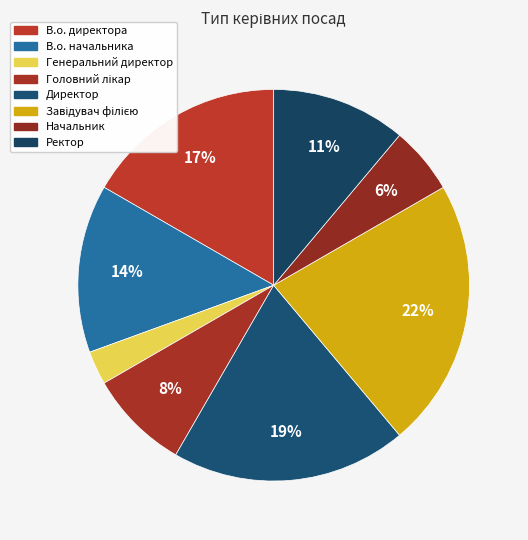

Between В.о. директора and Головний лікар, which is larger?

В.о. директора